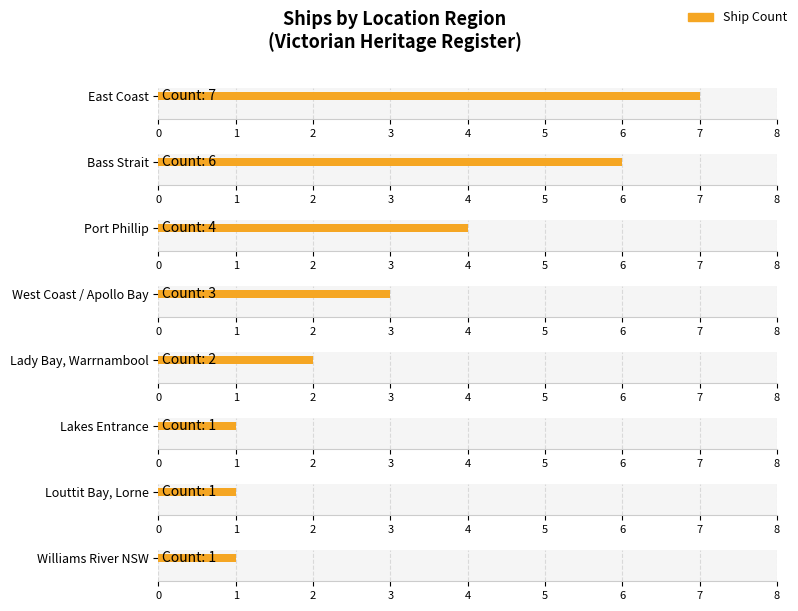

What is the label of the 4th bar from the right?

Apollo Bay